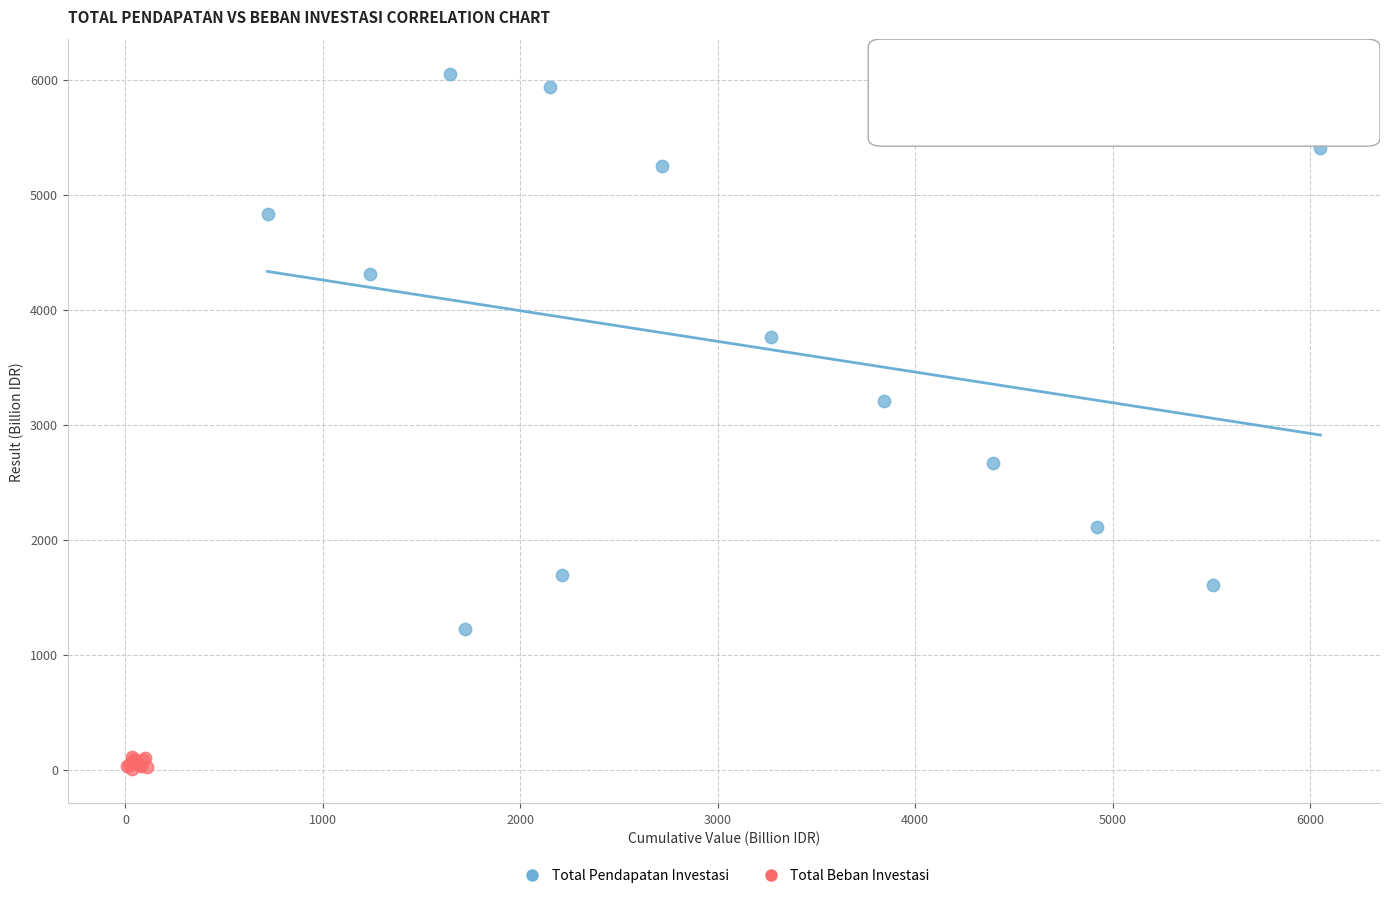

Which series reaches the minimum Y coordinate?

Total Beban Investasi